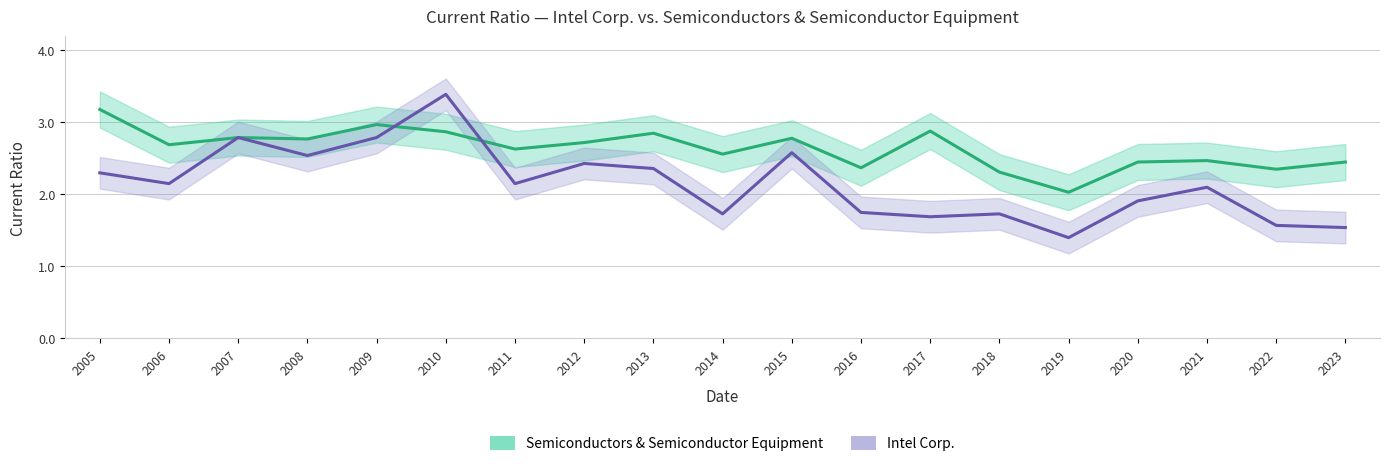

Reading left to right, transcribe all the data shown in this chart.

Semiconductors & Semiconductor Equipment: 2005=3.2	2006=2.7	2007=2.8	2008=2.8	2009=3.0	2010=2.9	2011=2.6	2012=2.7	2013=2.9	2014=2.6	2015=2.8	2016=2.4	2017=2.9	2018=2.3	2019=2.0	2020=2.5	2021=2.5	2022=2.4	2023=2.5
Intel Corp.: 2005=2.3	2006=2.1	2007=2.8	2008=2.5	2009=2.8	2010=3.4	2011=2.1	2012=2.4	2013=2.4	2014=1.7	2015=2.6	2016=1.8	2017=1.7	2018=1.7	2019=1.4	2020=1.9	2021=2.1	2022=1.6	2023=1.5